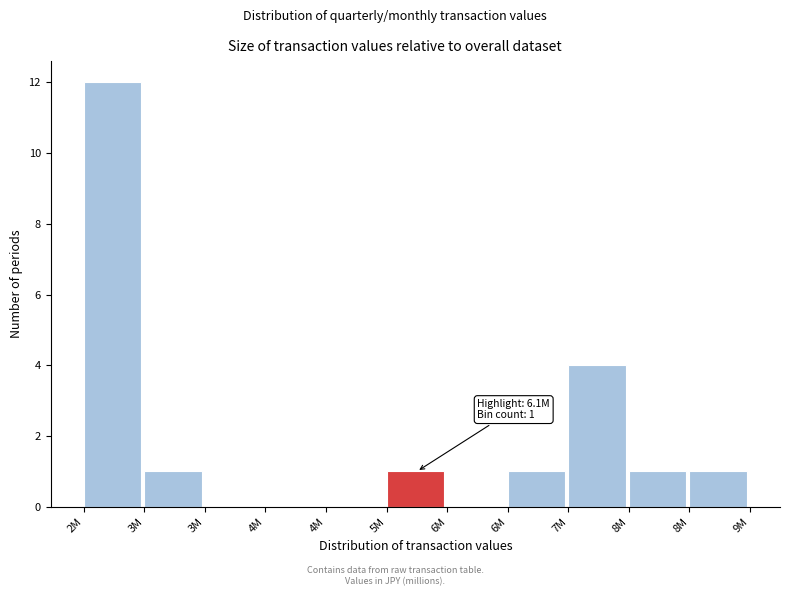

Are the bars horizontal?

No